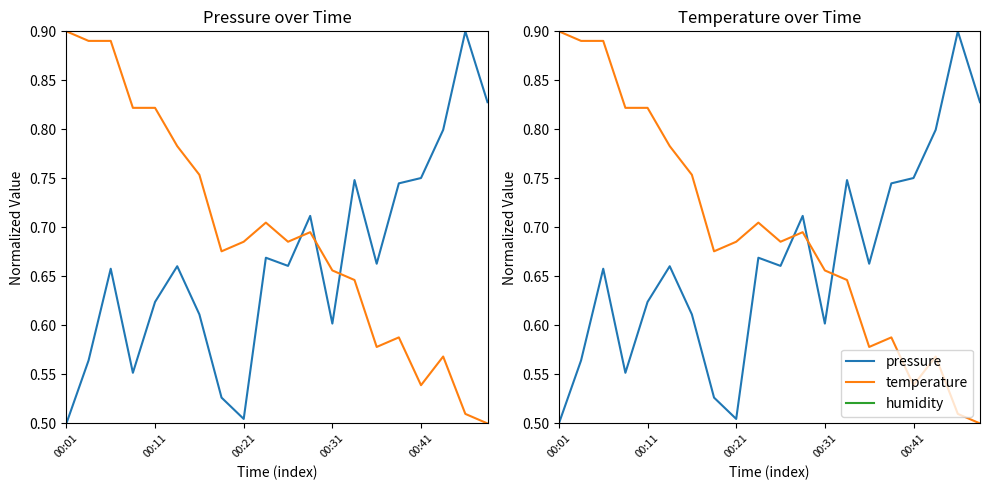

True or false: temperature has a value of 1.1 at 00:11.

False